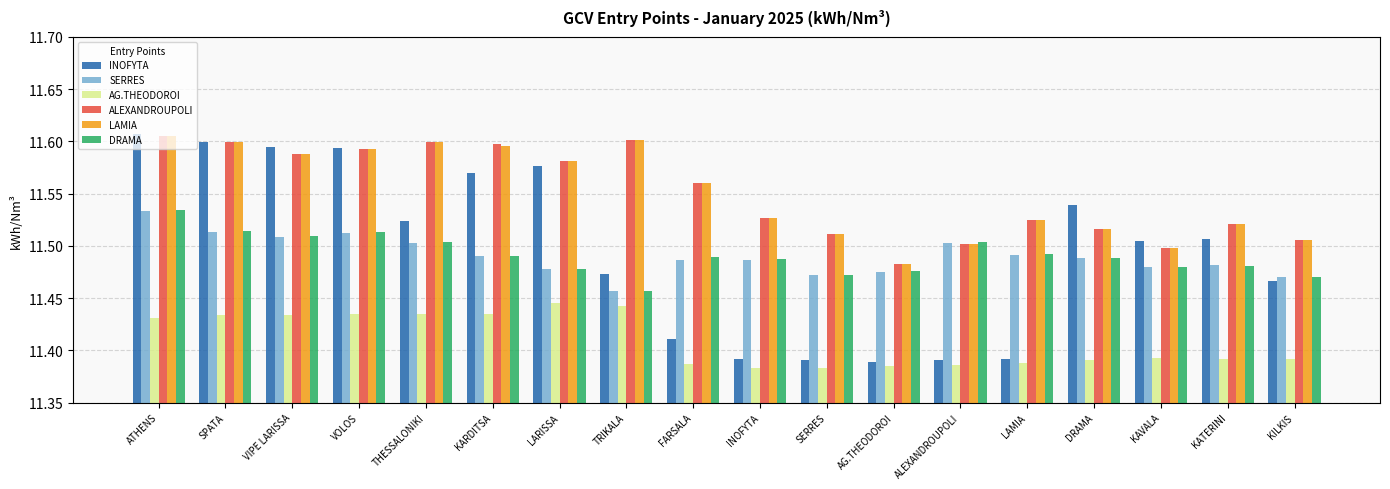

Count the number of categories in the chart.

18